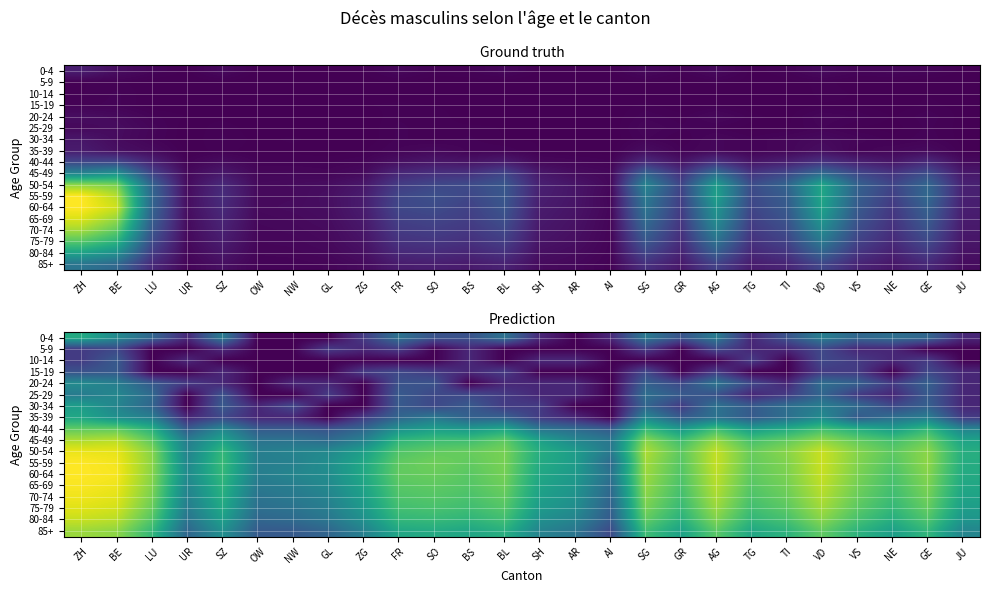

At how many categories does at least one series exceed 2?

26